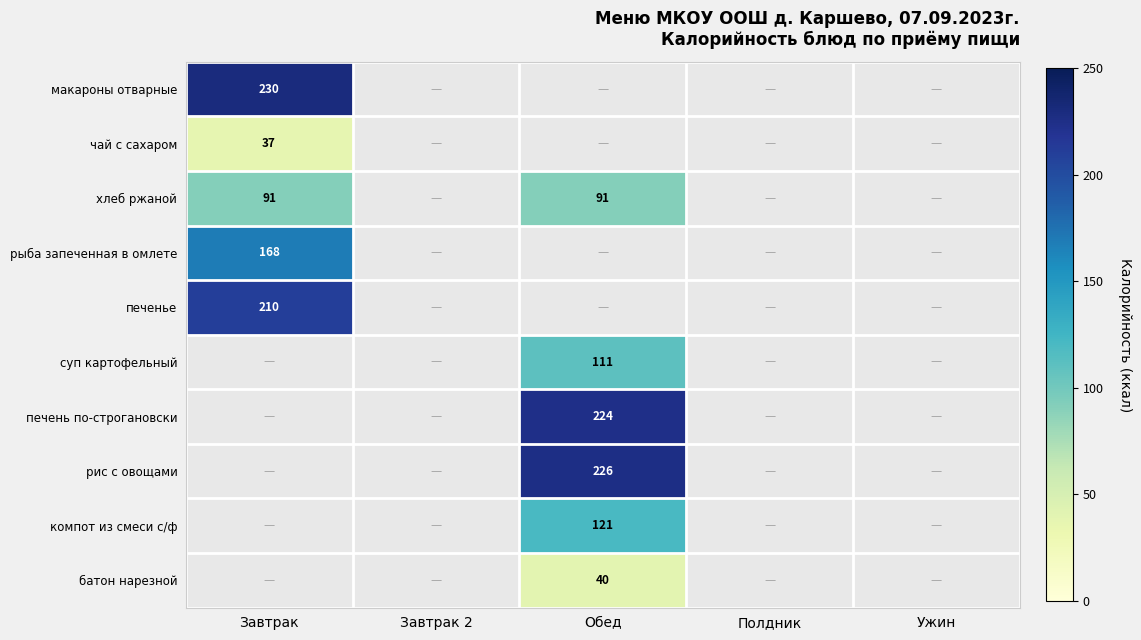

The value of компот из смеси с/ф at Обед is 121. True or false?

True